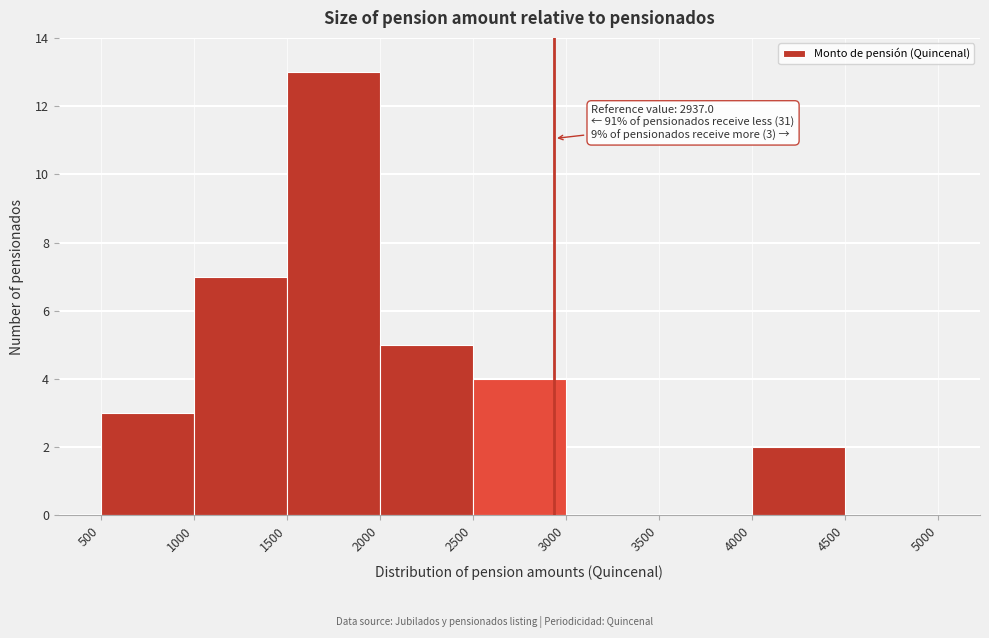

Over which range of the x-axis is the bar tallest?

1500 to 2000